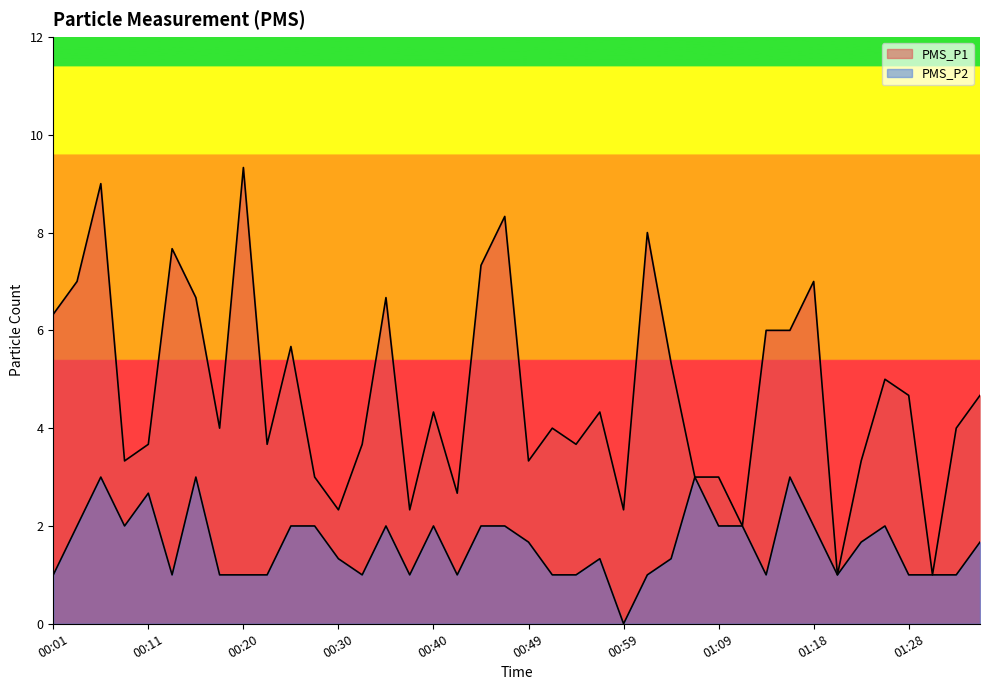

True or false: PMS_P1 and PMS_P2 cross at least once.

False